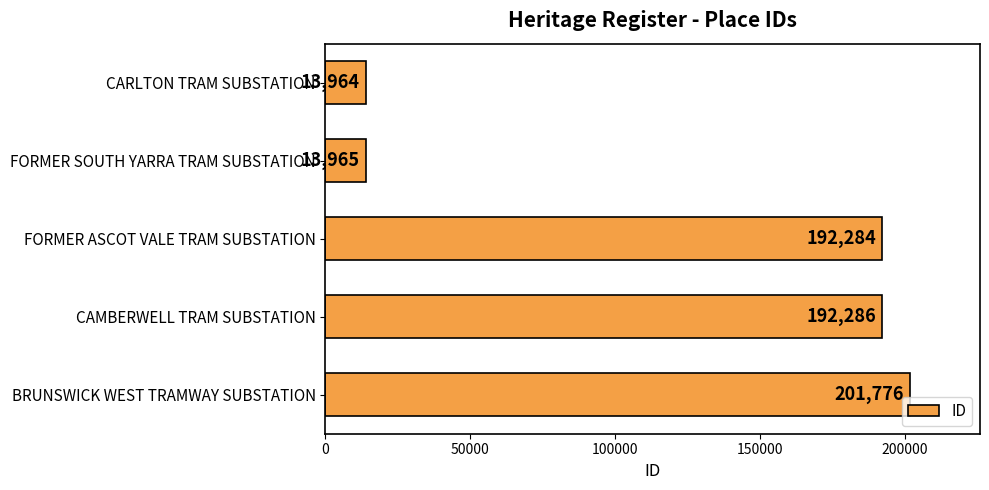

True or false: the data shows 201776 at BRUNSWICK WEST TRAMWAY SUBSTATION.

True